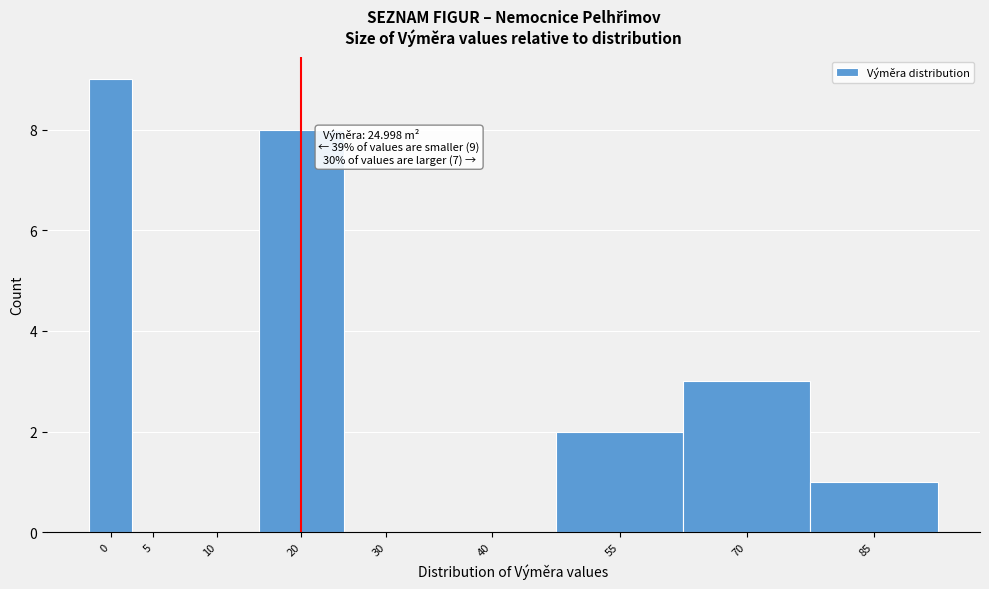

Reading right to left, list all the values displayed in this chart.

85=1	70=3	55=2	40=0	30=0	20=8	10=0	5=0	0=9